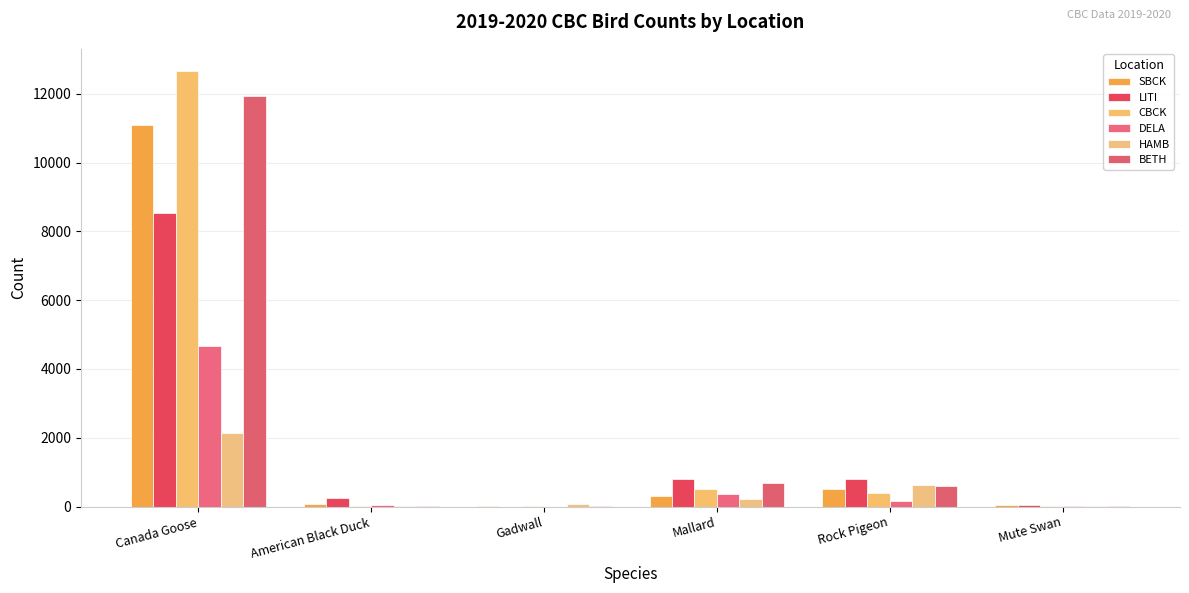

What is the highest value of the DELA series?

4654